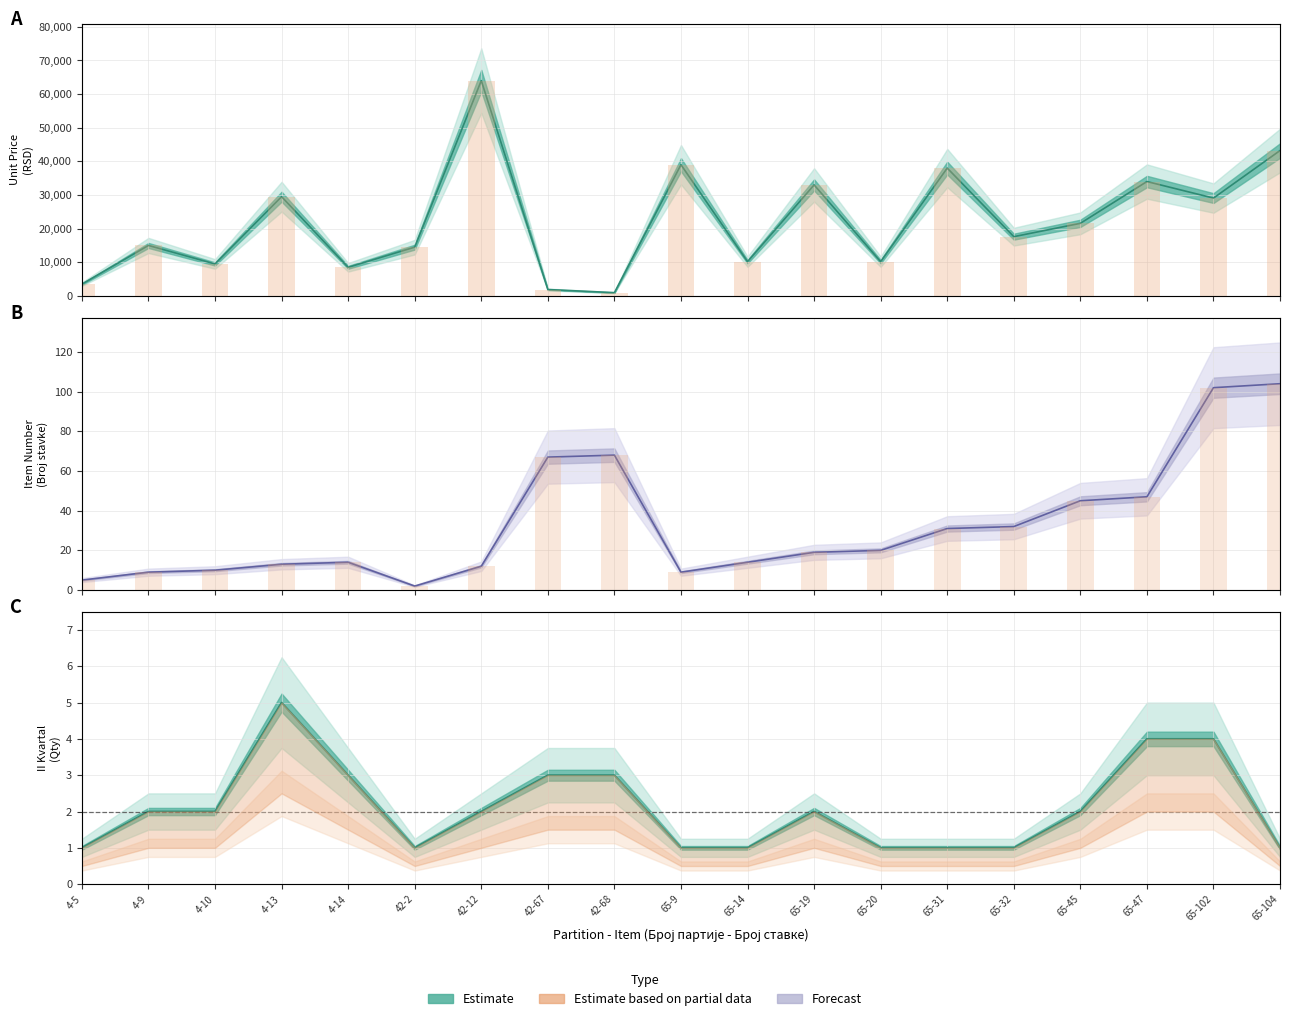

What is the sum of the values at 42-67 and 65-47?

114